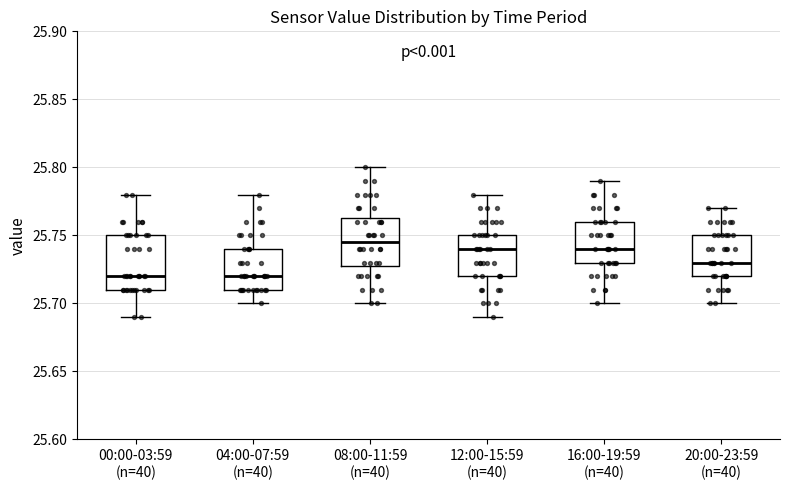

Reading left to right, read every box against the y-axis: the position of its median line, the range the box covers, and the ends of its whiskers. The values are not printed on the chart, so give them approximately, as read against the axis.

00:00-03:59 (n=40): median 25.720, box 25.710 to 25.750, whiskers 25.690 to 25.780
04:00-07:59 (n=40): median 25.720, box 25.710 to 25.740, whiskers 25.700 to 25.780
08:00-11:59 (n=40): median 25.745, box 25.730 to 25.765, whiskers 25.700 to 25.800
12:00-15:59 (n=40): median 25.740, box 25.720 to 25.750, whiskers 25.690 to 25.780
16:00-19:59 (n=40): median 25.740, box 25.730 to 25.760, whiskers 25.700 to 25.790
20:00-23:59 (n=40): median 25.730, box 25.720 to 25.750, whiskers 25.700 to 25.770